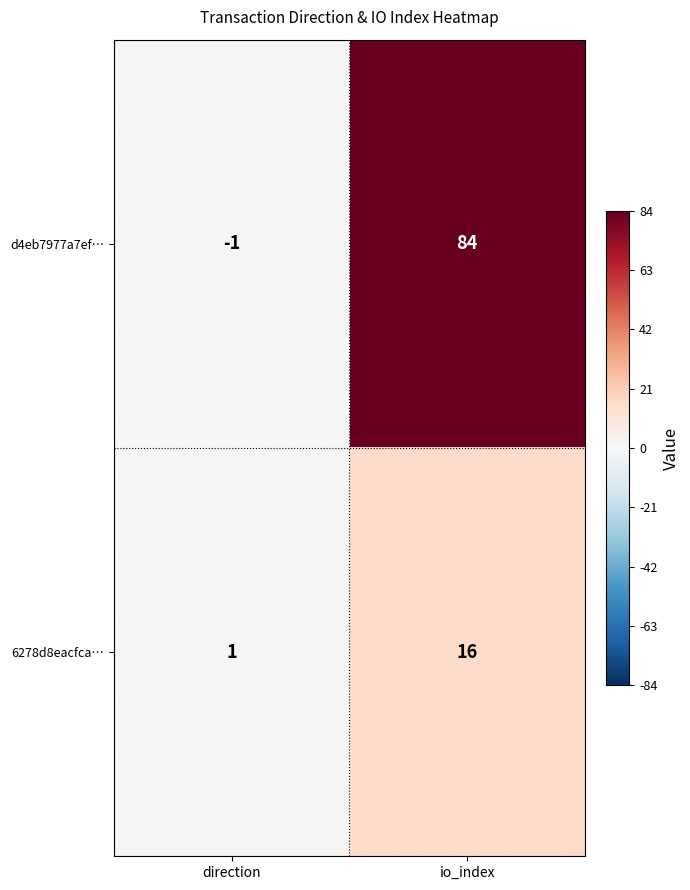

The 6278d8eacfca… series shows 1 at direction. True or false?

True